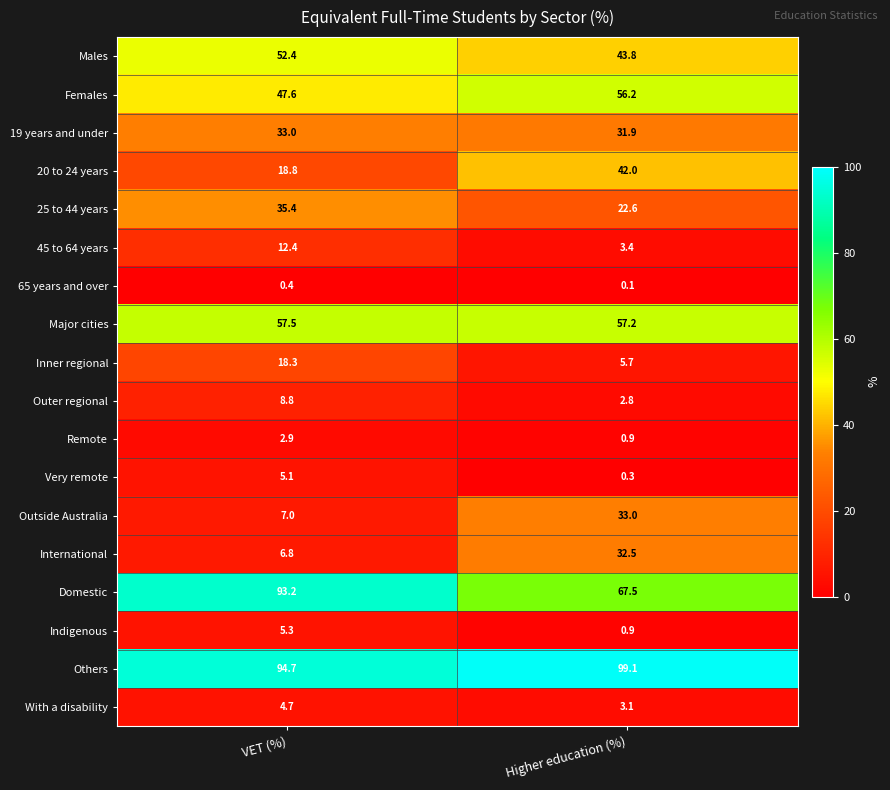

Which series changed the most between VET (%) and Higher education (%)?

Outside Australia